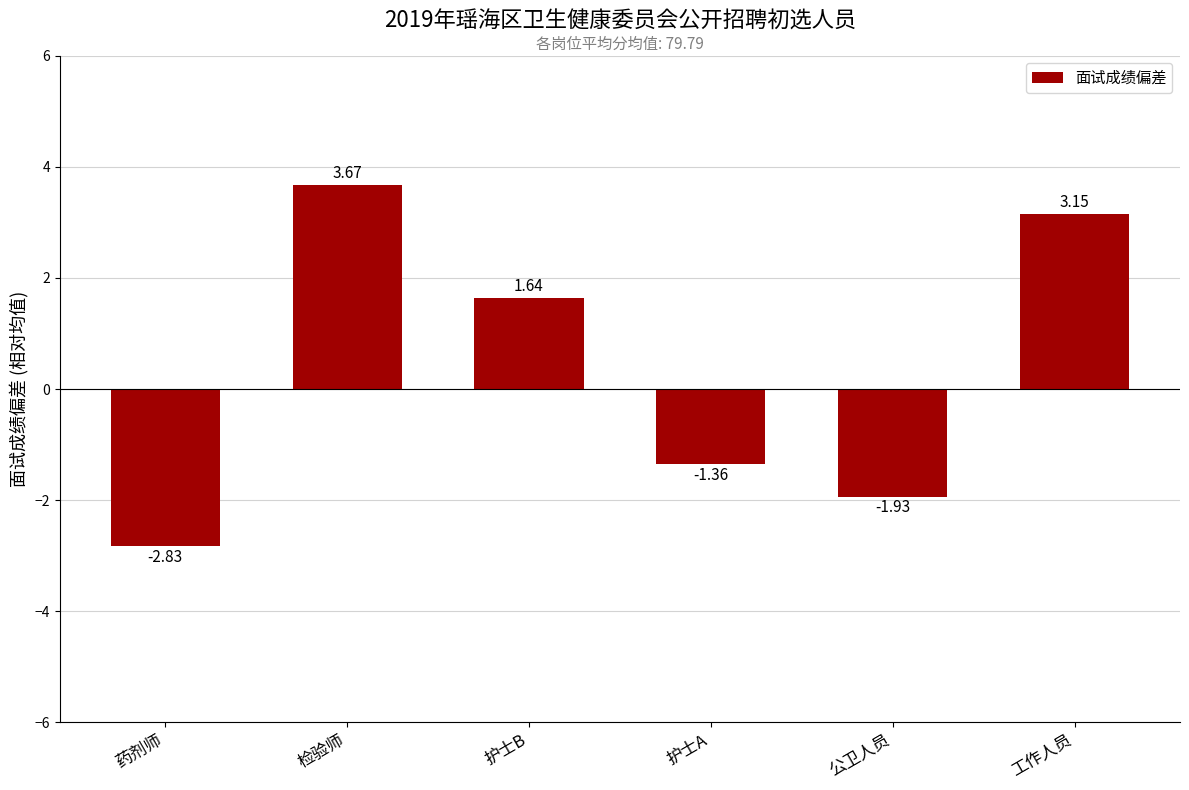

What is the label of the 1st bar from the right?

工作人员